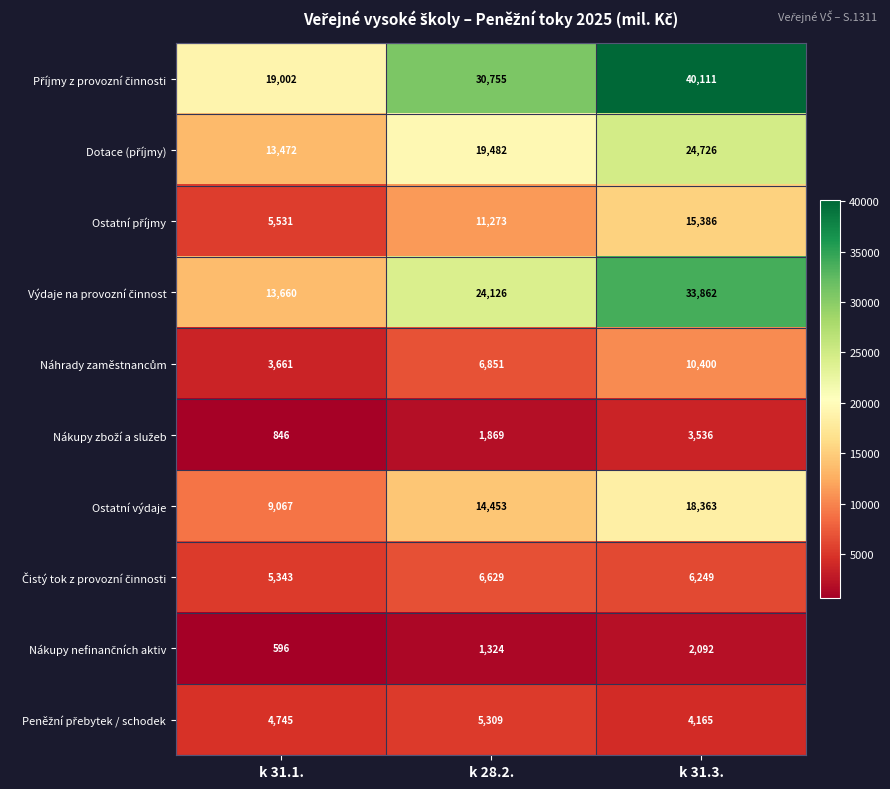

What is the total value across all series at k 31.3.?

158890